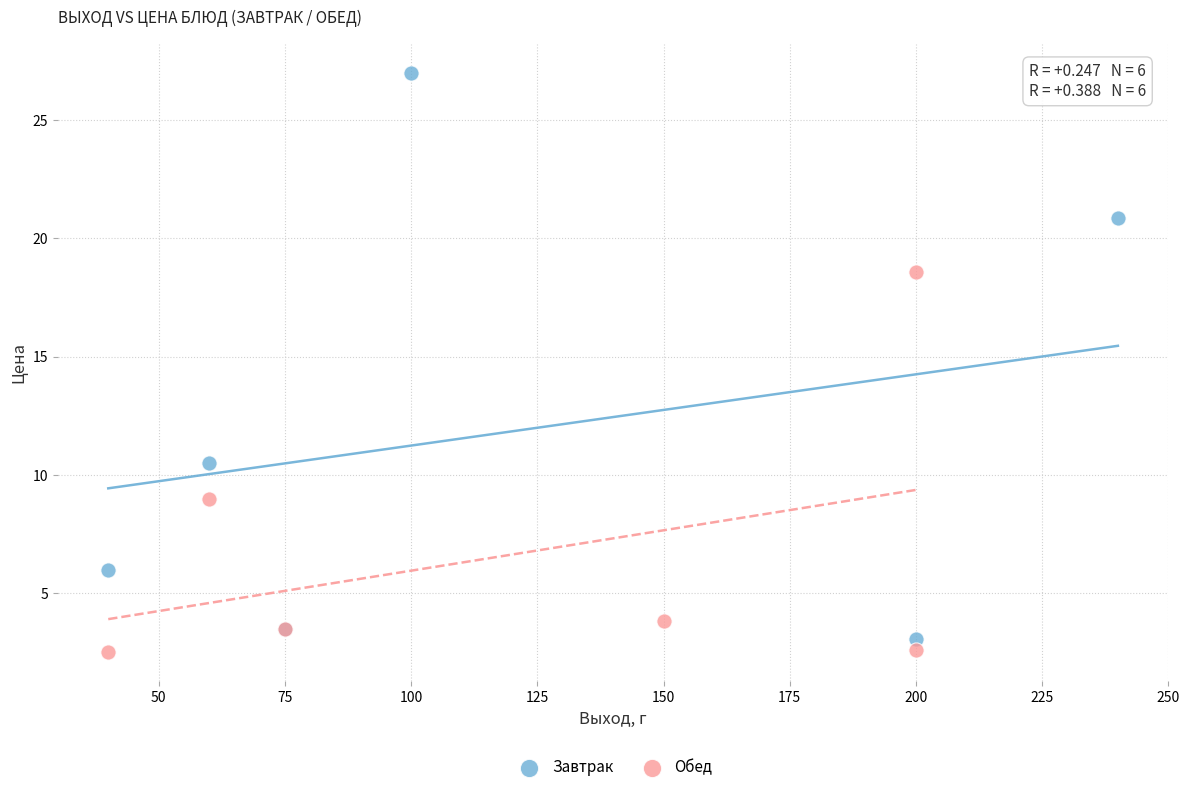

Which series has the largest Y range (max minus min)?

Завтрак